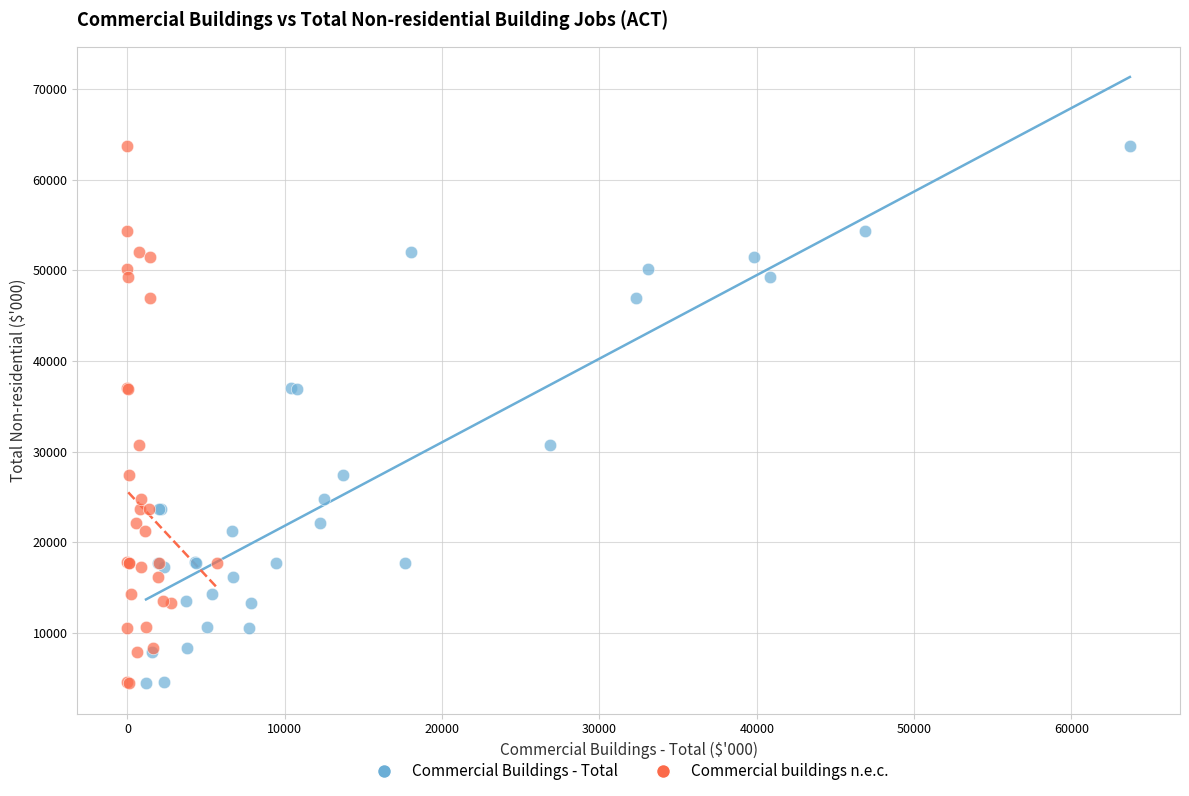

What are all the series names shown in the legend?

Commercial Buildings - Total, Commercial buildings n.e.c.